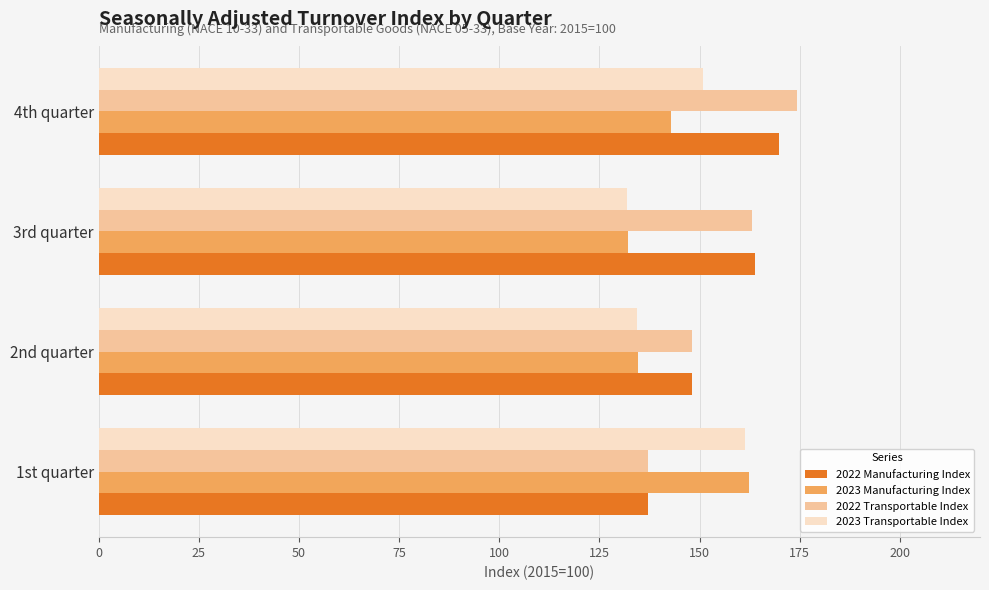

The value of 2022 Transportable Index at 2nd quarter is 148.2. True or false?

True